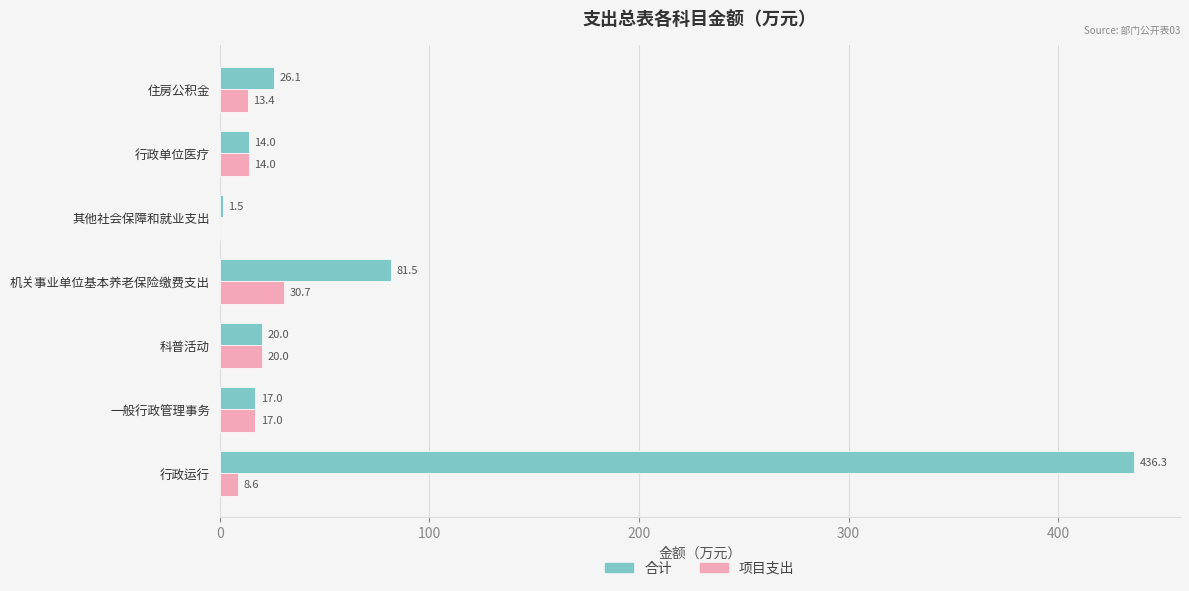

True or false: 合计 has a value of 5.3 at 住房公积金.

False